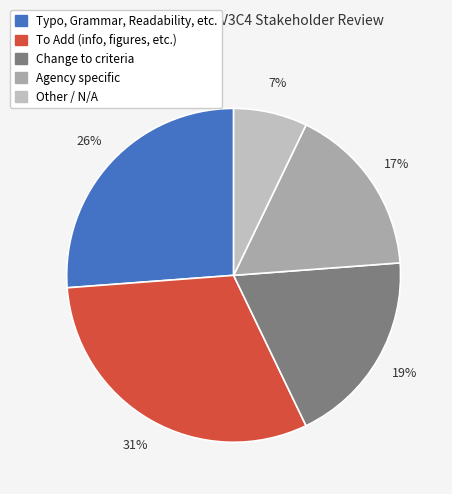

Rank the categories by value from lowest to highest.

Other / N/A, Agency specific, Change to criteria, Typo, Grammar, Readability, etc., To Add (info, figures, etc.)